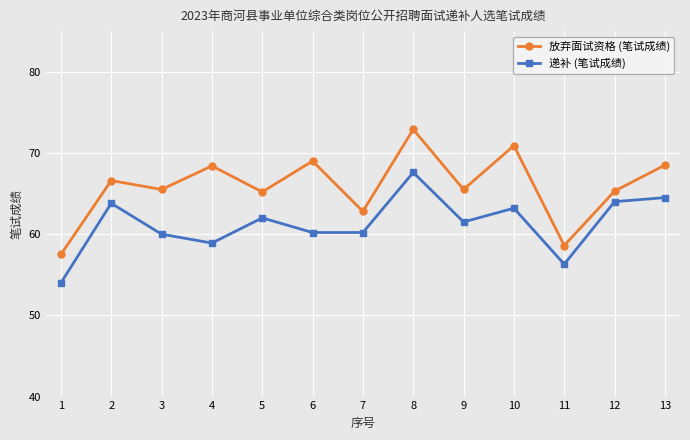

Which series has the largest total across all categories?

放弃面试资格 (笔试成绩)